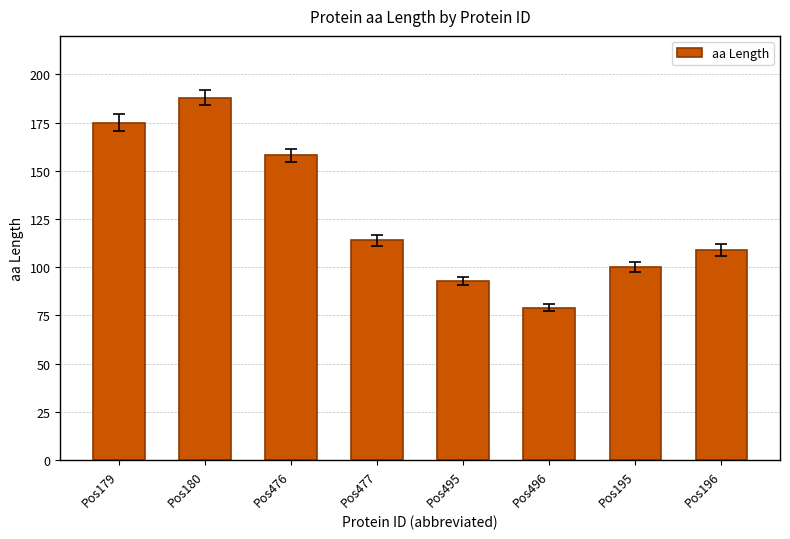

Rank the categories by value from lowest to highest.

Pos496, Pos495, Pos195, Pos196, Pos477, Pos476, Pos179, Pos180